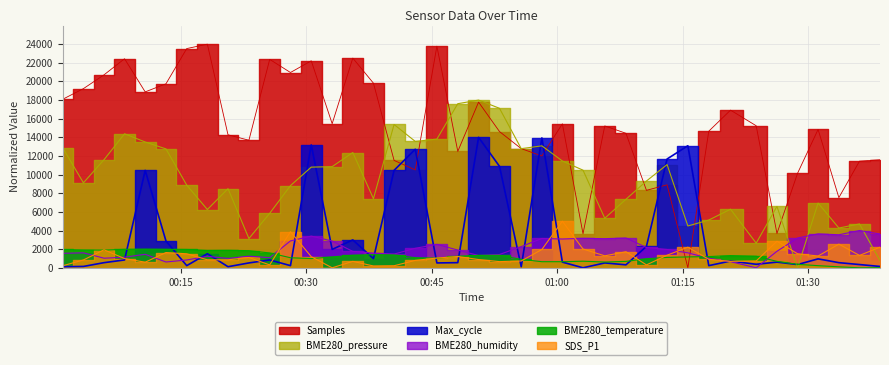

Which series has the largest range (max minus min)?

Samples